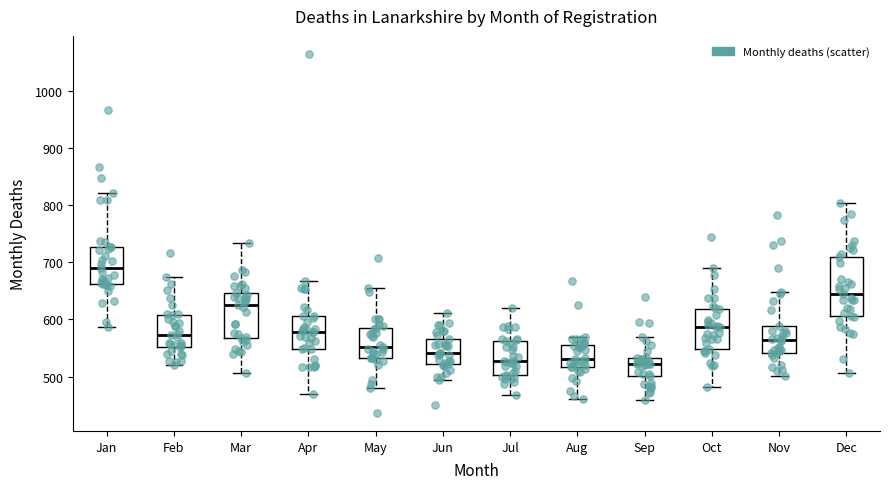

Where does the median line of the box for Oct sit on the y-axis? The values are not printed on the chart, so give them approximately, as read against the axis.

590